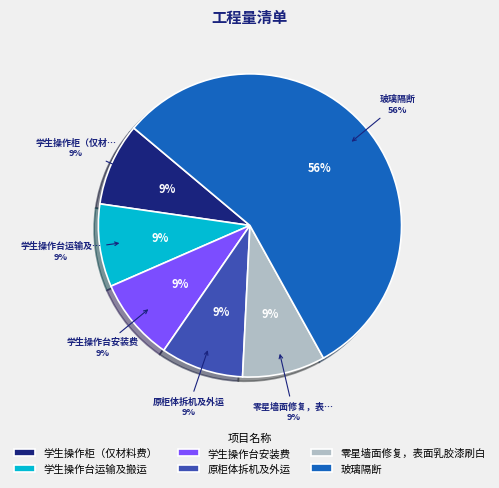

How many segments does this pie chart have?

6